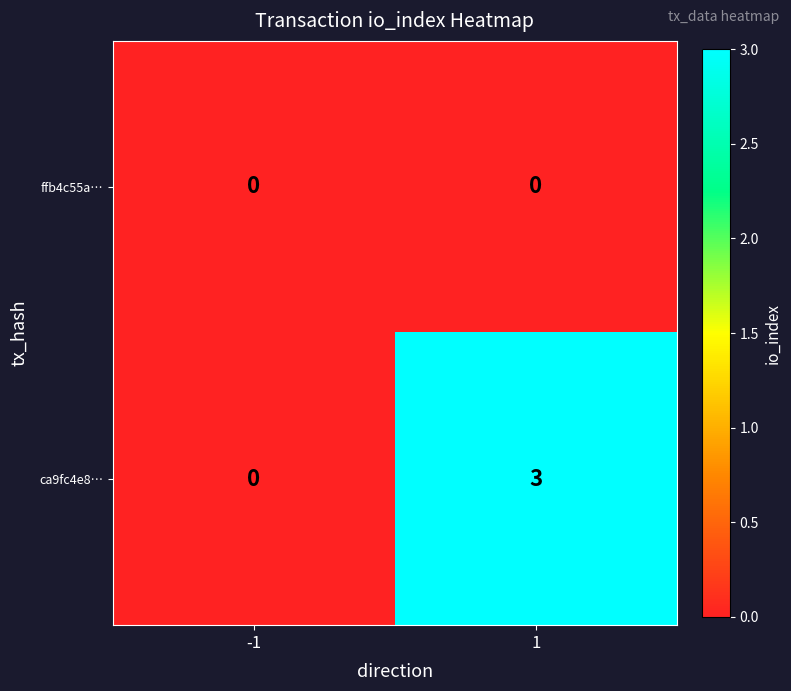

Rank the series by their average value, from highest to lowest.

ca9fc4e8…, ffb4c55a…